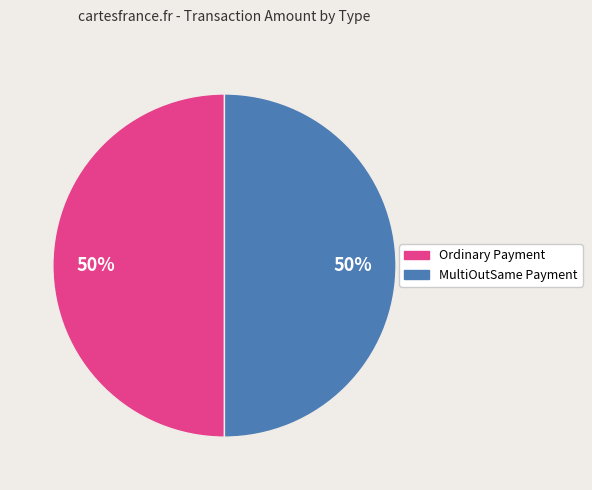

To the nearest percent, what percentage of the pie is MultiOutSame Payment?

50%